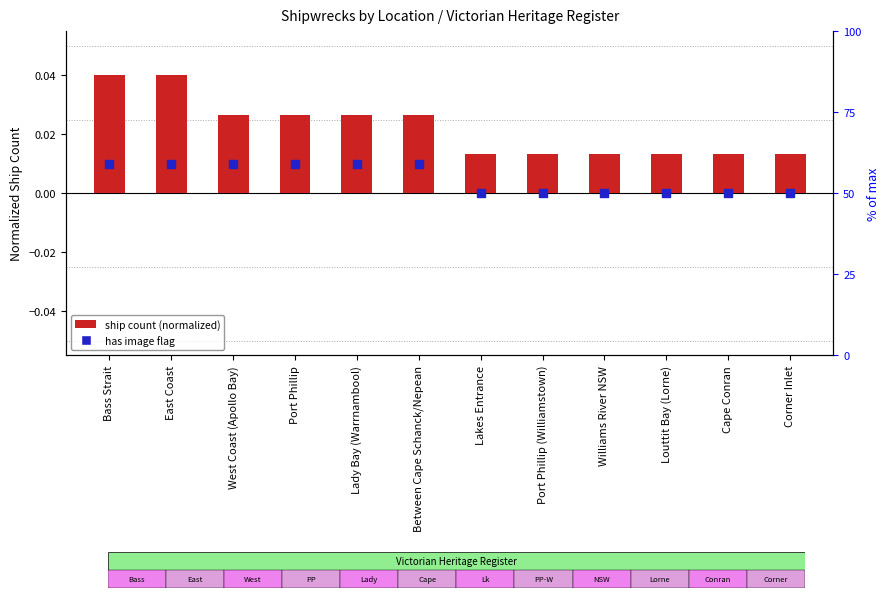

Which series has the largest total across all categories?

Ship count (normalized)